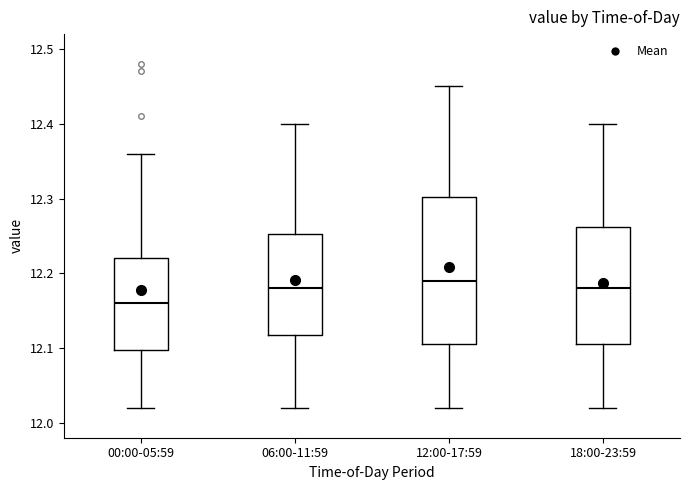

Reading left to right, transcribe this box plot: for each box, give where its median line is, the range the box spans, and where its two whiskers end, as read against the y-axis. The values are not printed on the chart, so give them approximately, as read against the axis.

00:00-05:59: median 12.16, box 12.10 to 12.22, whiskers 12.02 to 12.36
06:00-11:59: median 12.18, box 12.12 to 12.25, whiskers 12.02 to 12.40
12:00-17:59: median 12.19, box 12.11 to 12.30, whiskers 12.02 to 12.45
18:00-23:59: median 12.18, box 12.11 to 12.26, whiskers 12.02 to 12.40